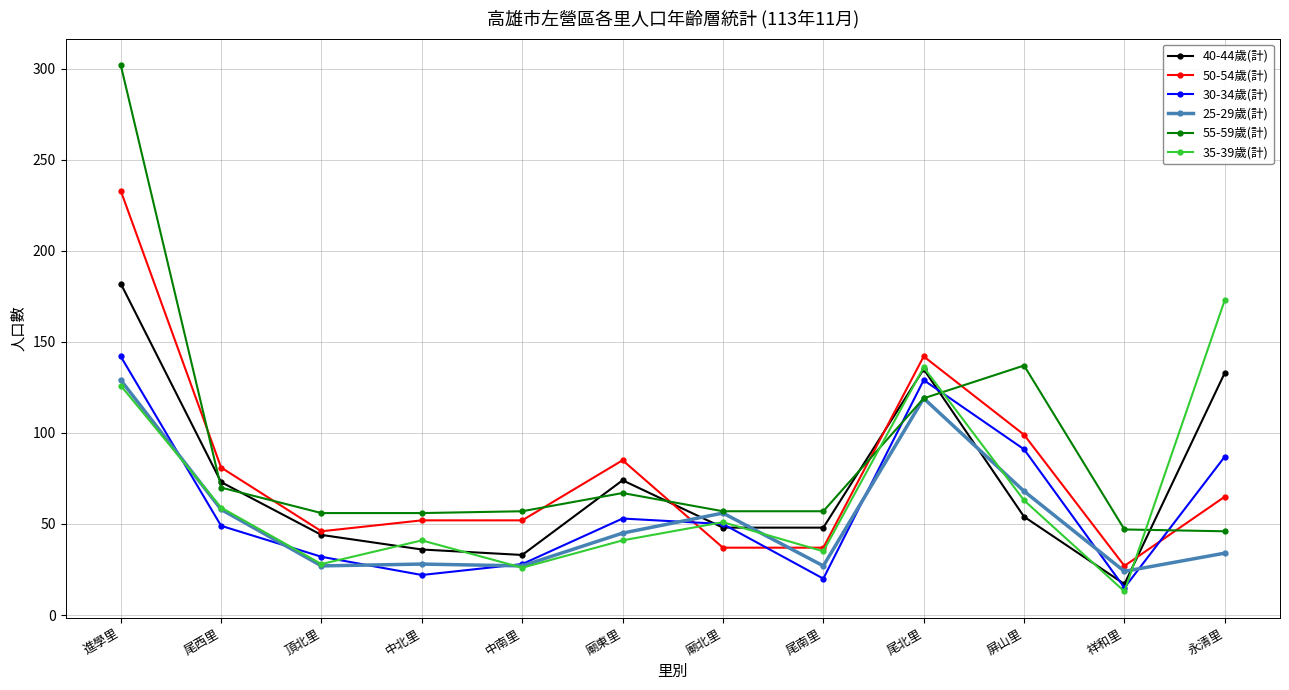

What is the difference between the highest and lowest values at 永清里?

139